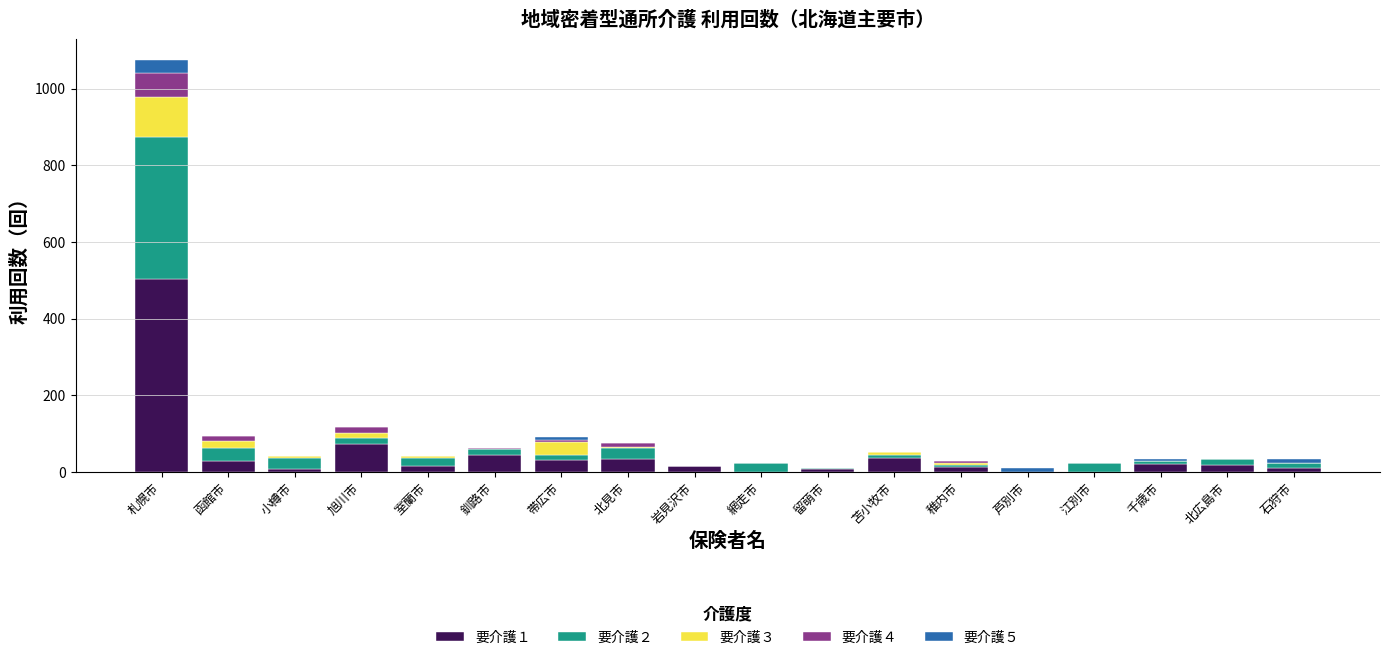

The value of 要介護１ at 芦別市 is -160. True or false?

False